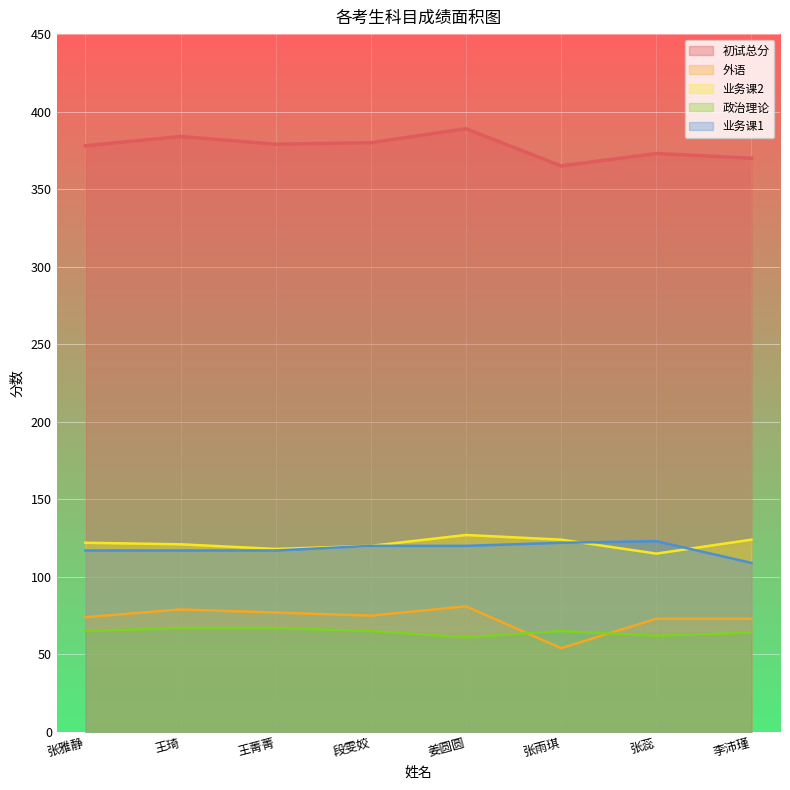

True or false: 初试总分 and 业务课2 intersect in this chart.

False